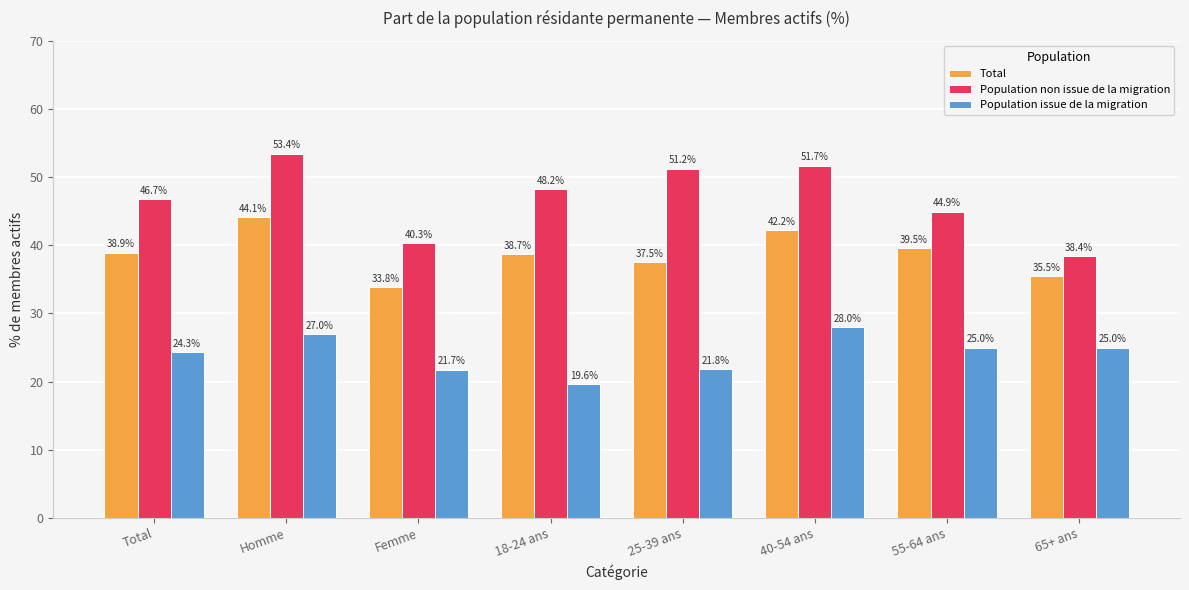

At how many categories does at least one series exceed 27?

8